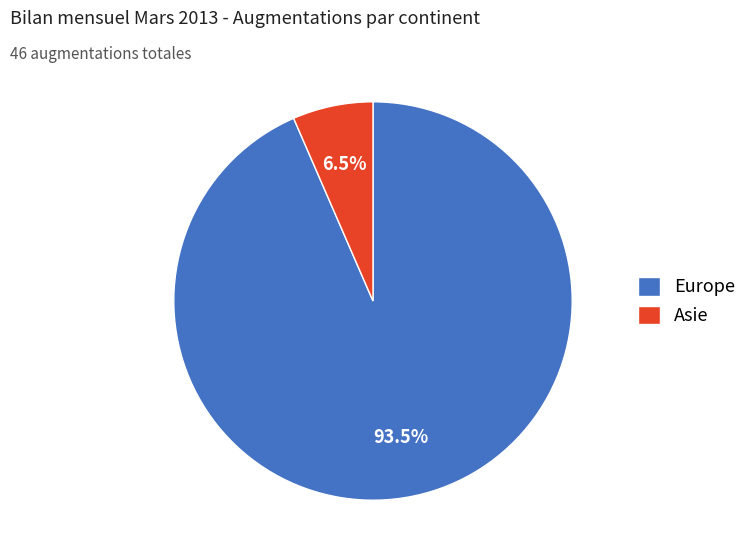

Is the sum of Europe and Asie greater than half?

Yes